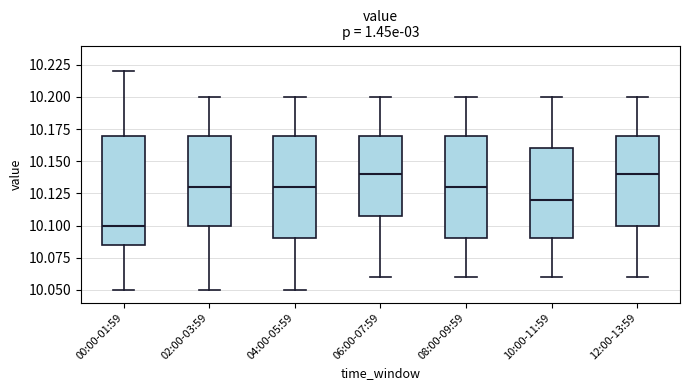

Reading left to right, read every box against the y-axis: the position of its median line, the range the box covers, and the ends of its whiskers. The values are not printed on the chart, so give them approximately, as read against the axis.

00:00-01:59: median 10.100, box 10.085 to 10.170, whiskers 10.050 to 10.220
02:00-03:59: median 10.130, box 10.100 to 10.170, whiskers 10.050 to 10.200
04:00-05:59: median 10.130, box 10.090 to 10.170, whiskers 10.050 to 10.200
06:00-07:59: median 10.140, box 10.110 to 10.170, whiskers 10.060 to 10.200
08:00-09:59: median 10.130, box 10.090 to 10.170, whiskers 10.060 to 10.200
10:00-11:59: median 10.120, box 10.090 to 10.160, whiskers 10.060 to 10.200
12:00-13:59: median 10.140, box 10.100 to 10.170, whiskers 10.060 to 10.200